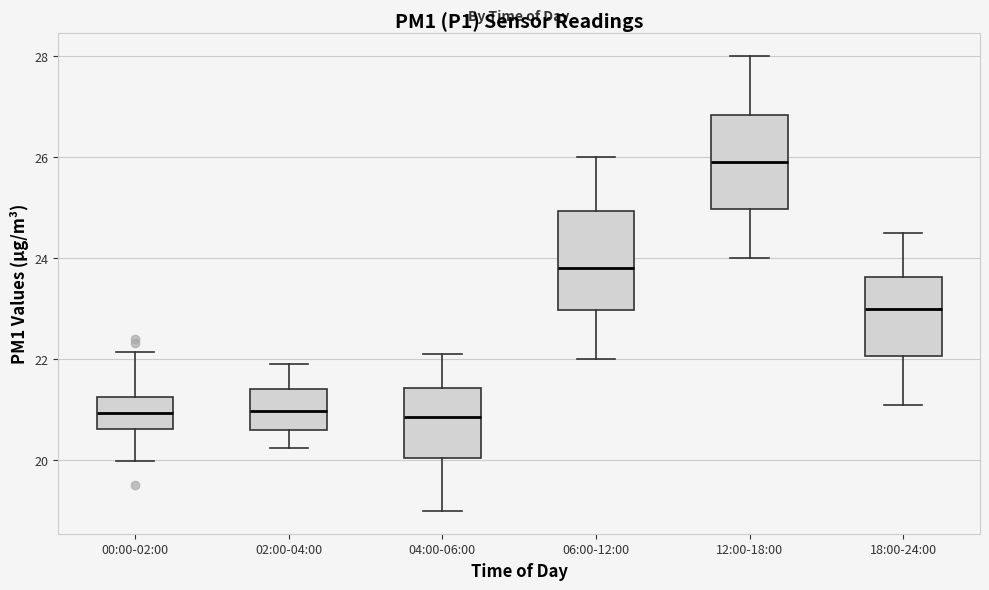

Where does the median line of the box for 04:00-06:00 sit on the y-axis? The values are not printed on the chart, so give them approximately, as read against the axis.

20.8